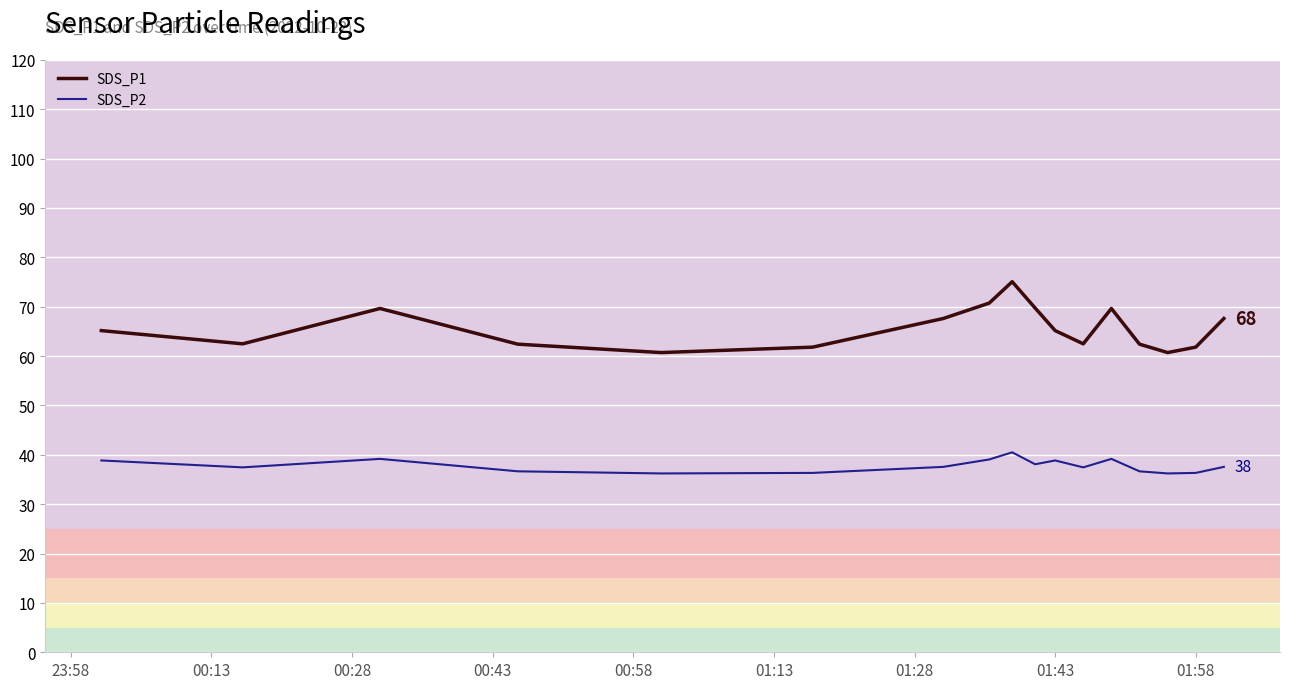

Which series has the largest range (max minus min)?

SDS_P1